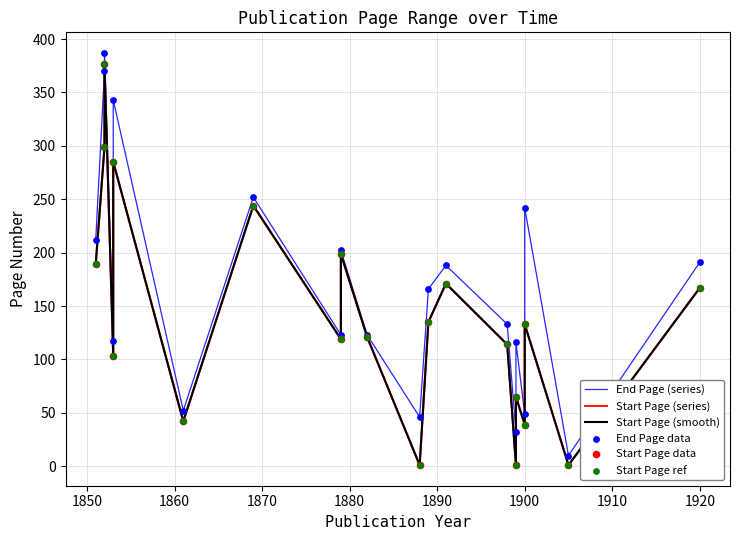

What is the total value across all series at 1910?

722